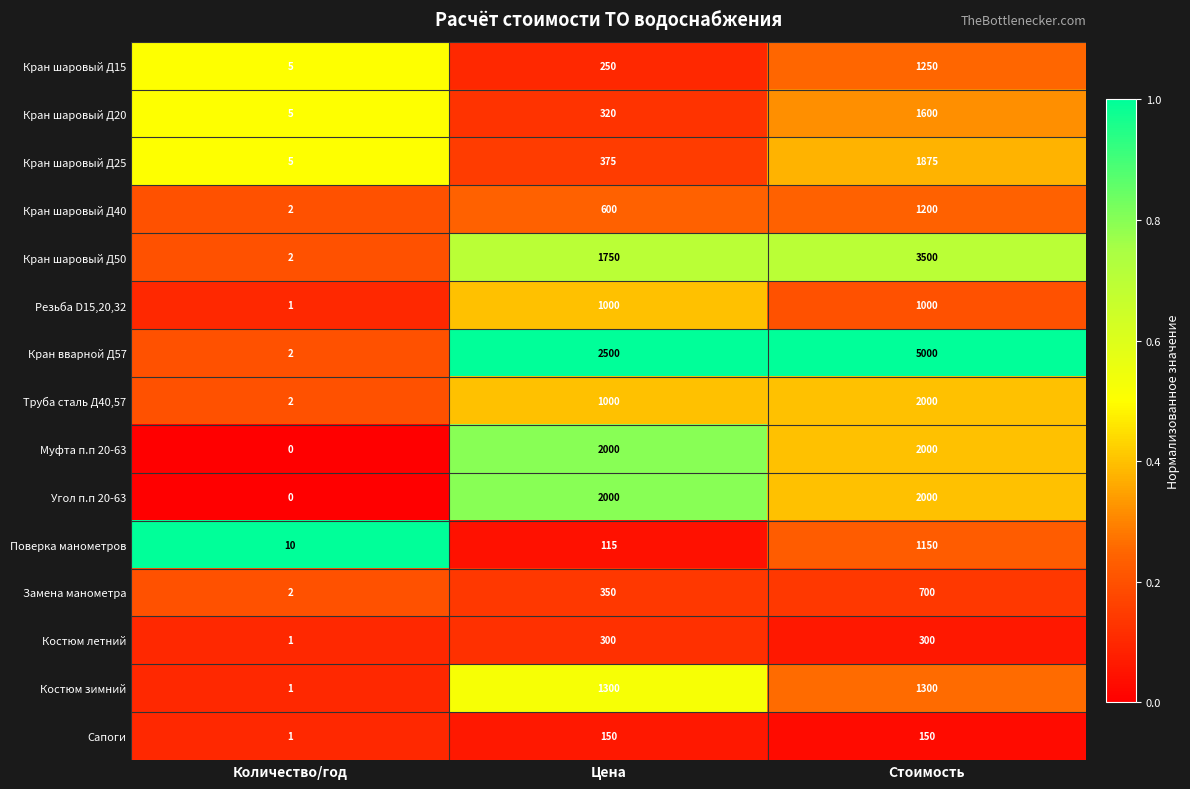

List the labels in order of Кран шаровый Д25 value, largest first.

Стоимость, Цена, Количество/год